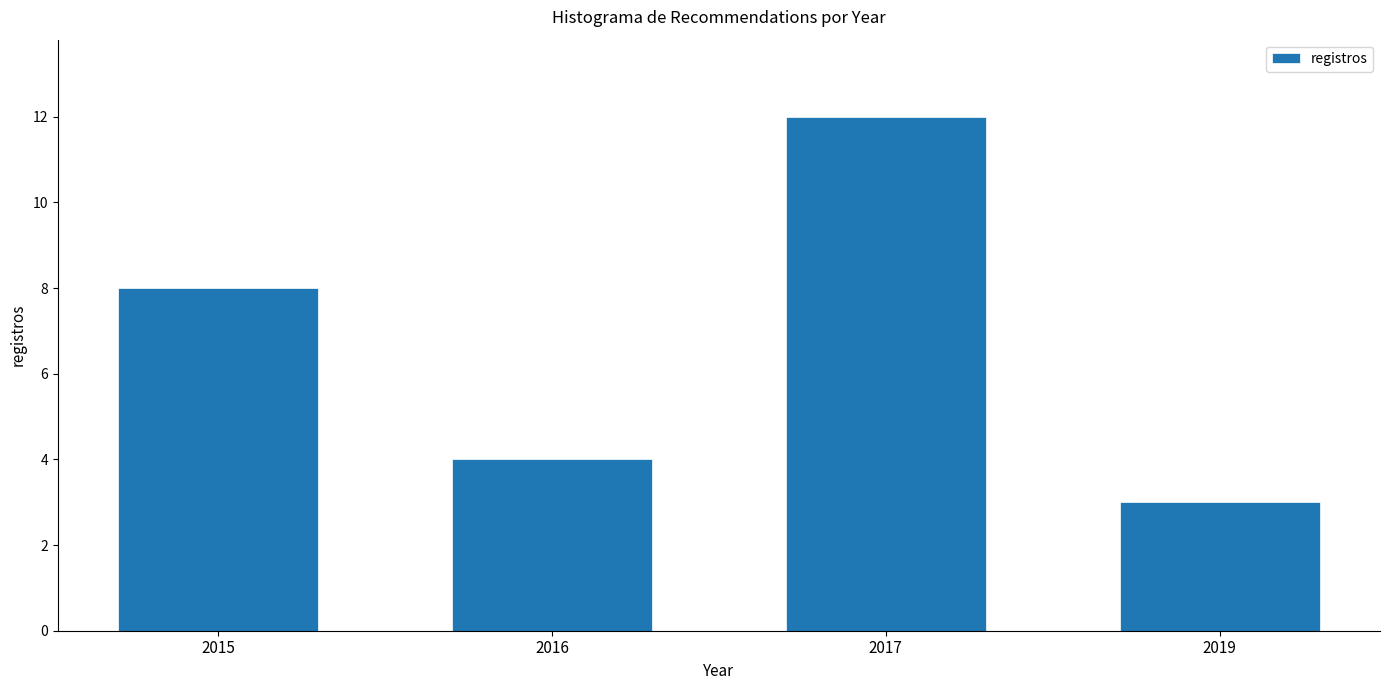

Reading left to right, list all the values displayed in this chart.

8	4	12	3